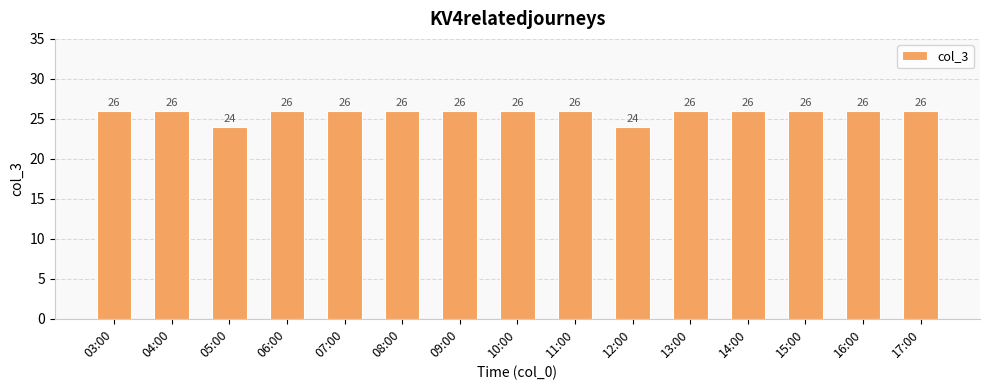

Read the value at 03:00.

26